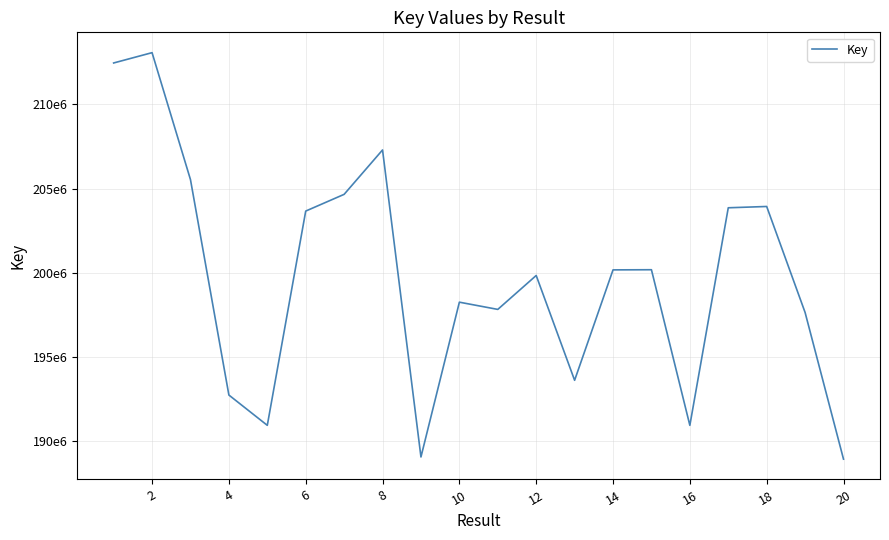

Is this an area chart (filled region under the line)?

No